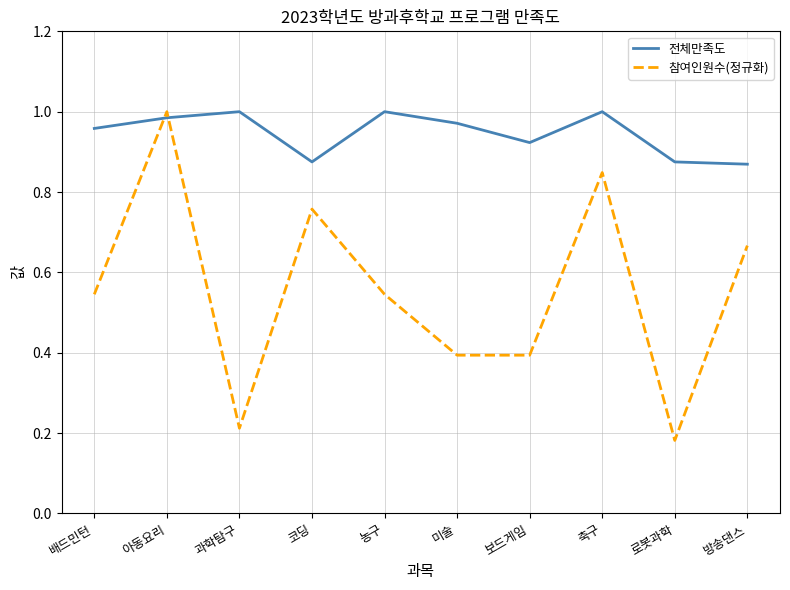

Is this an area chart (filled region under the line)?

No